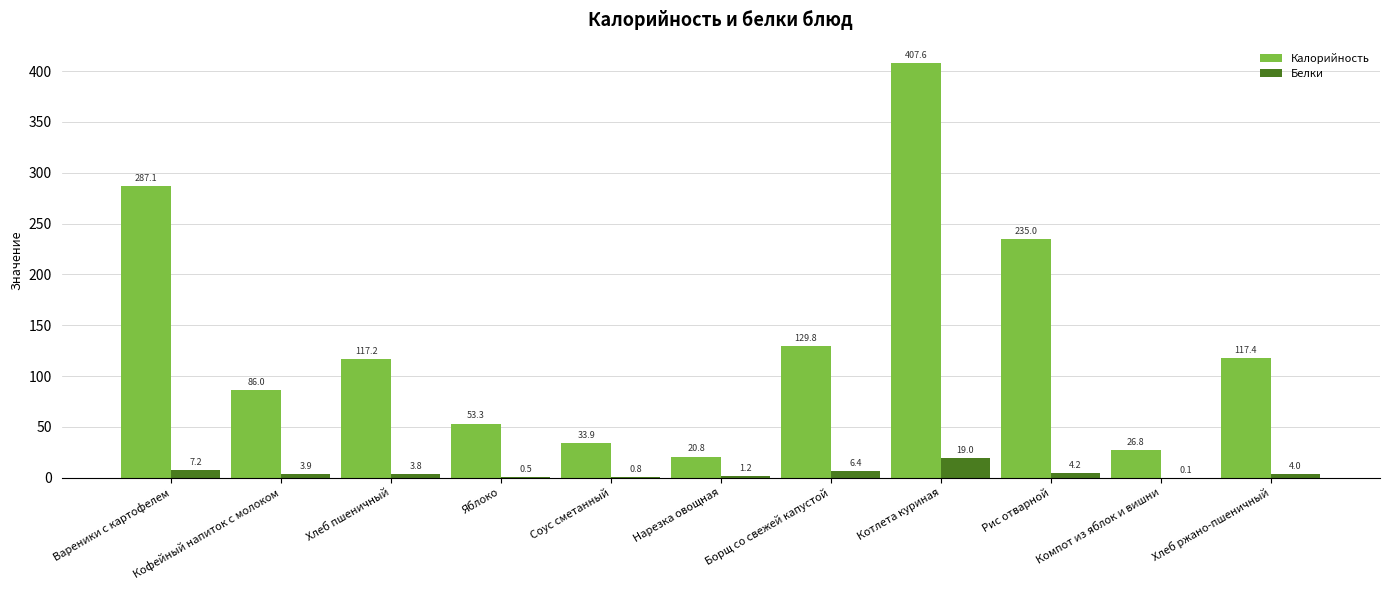

At which category is the sum across all series the highest?

Котлета куриная